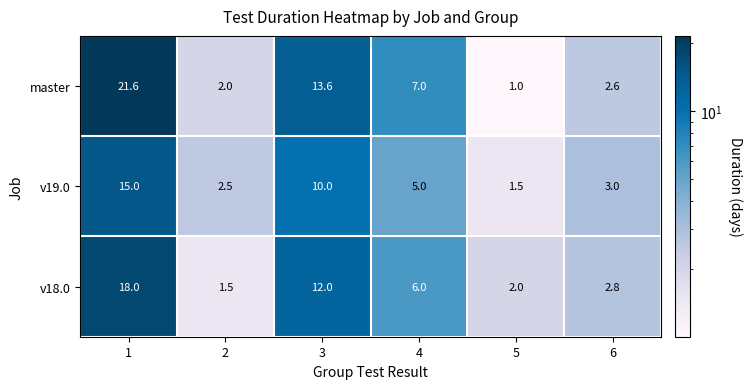

What is the highest value of the v18.0 series?

18.0